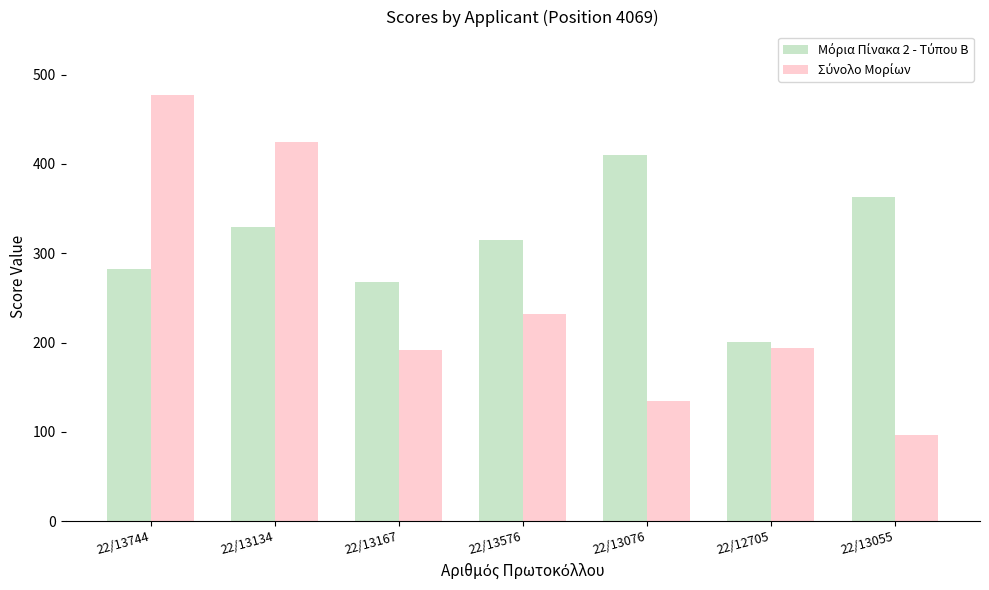

What position from the right is 22/12705?

2